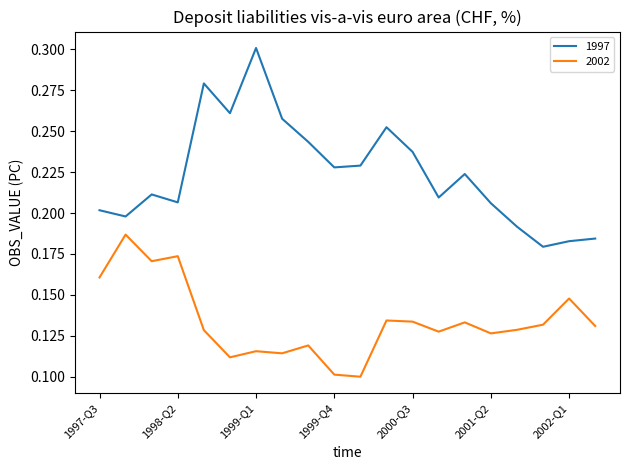

True or false: 2002 and 1997 intersect in this chart.

False